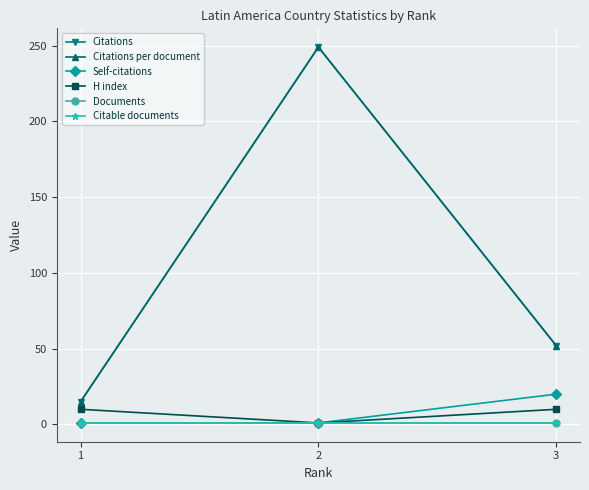

Rank the series by their maximum value, from highest to lowest.

Citations, Citations per document, Self-citations, H index, Documents, Citable documents